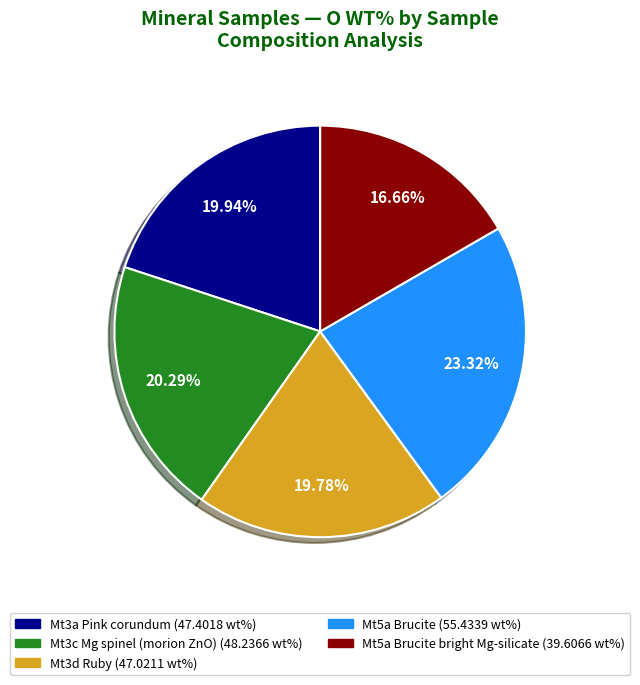

Does any single category account for the majority?

No